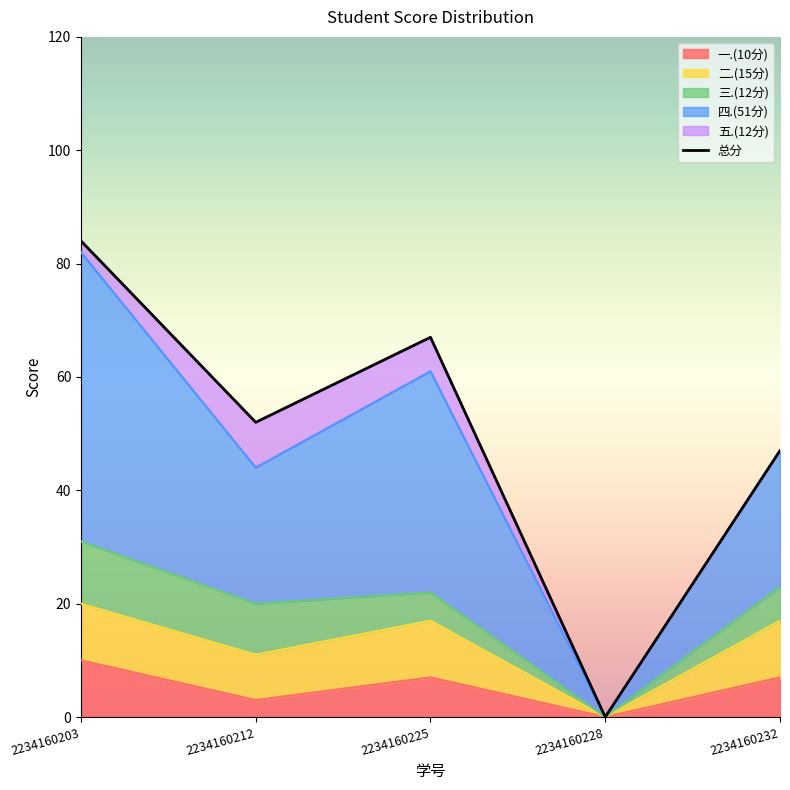

The value of 一.(10分) at 2234160228 is 5. True or false?

False